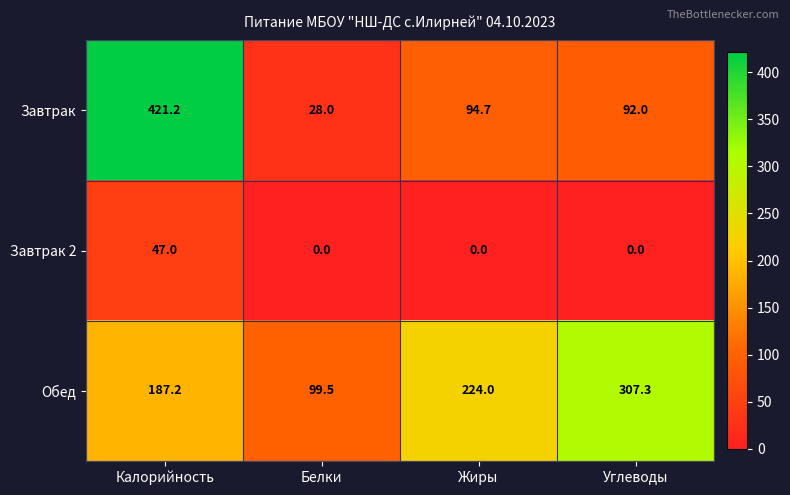

Rank the series by their average value, from lowest to highest.

Завтрак 2, Завтрак, Обед